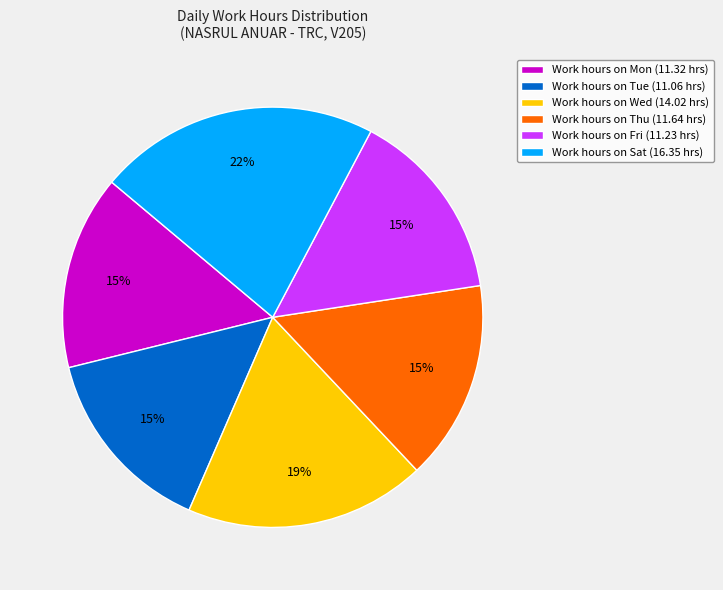

What is the largest slice in the pie chart?

Work hours on Sat (16.35 hrs)